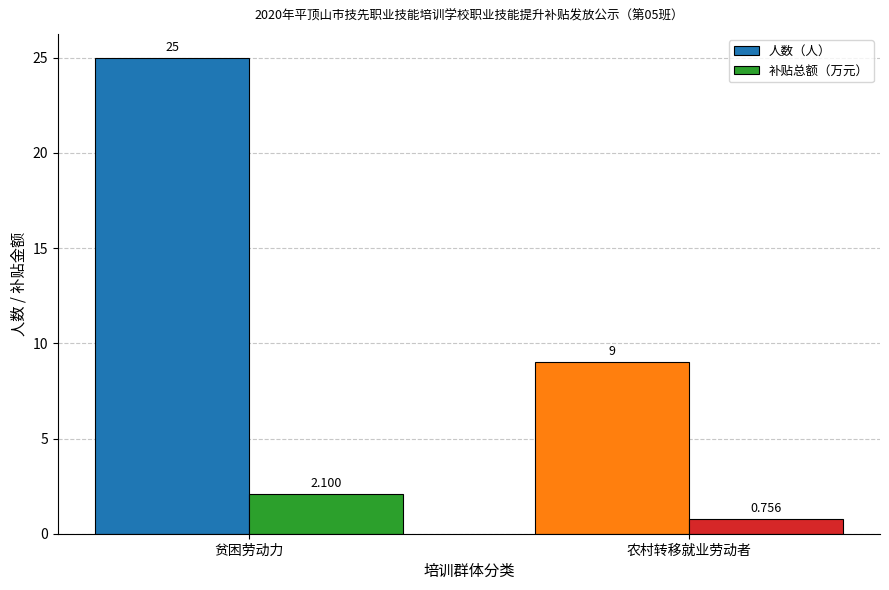

Where does the 补贴总额（万元） series first go above 2?

贫困劳动力